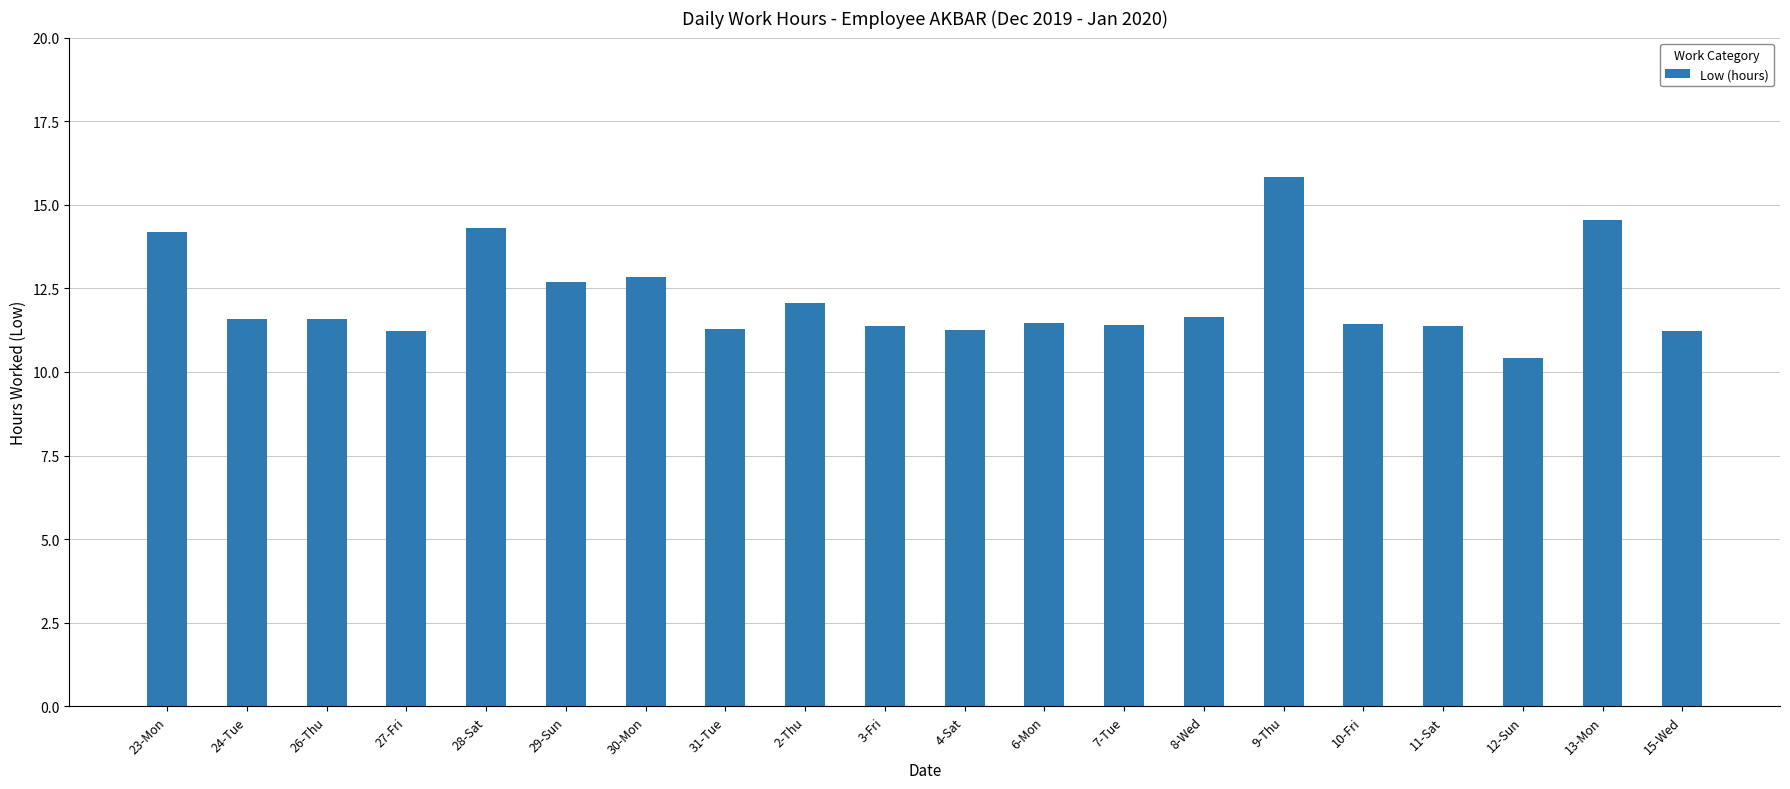

What is the smallest value displayed?

10.4